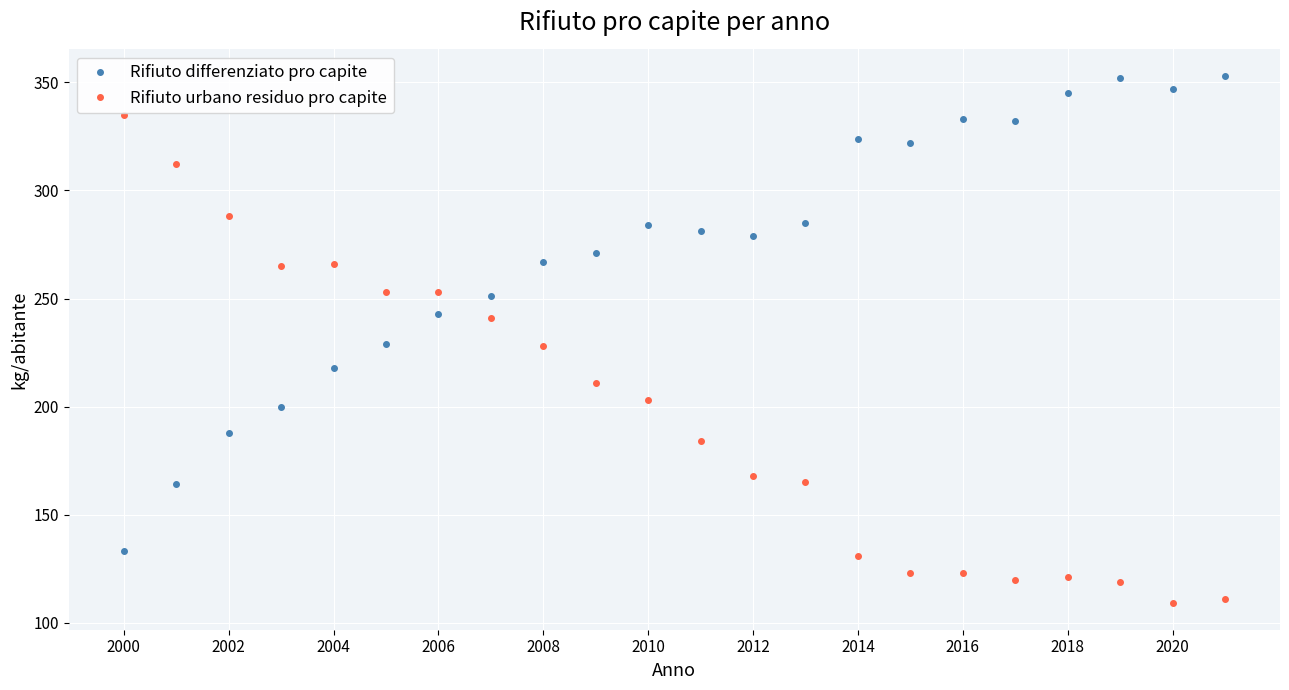

Which series ends up on top after the final intersection of Rifiuto differenziato pro capite and Rifiuto urbano residuo pro capite?

Rifiuto differenziato pro capite